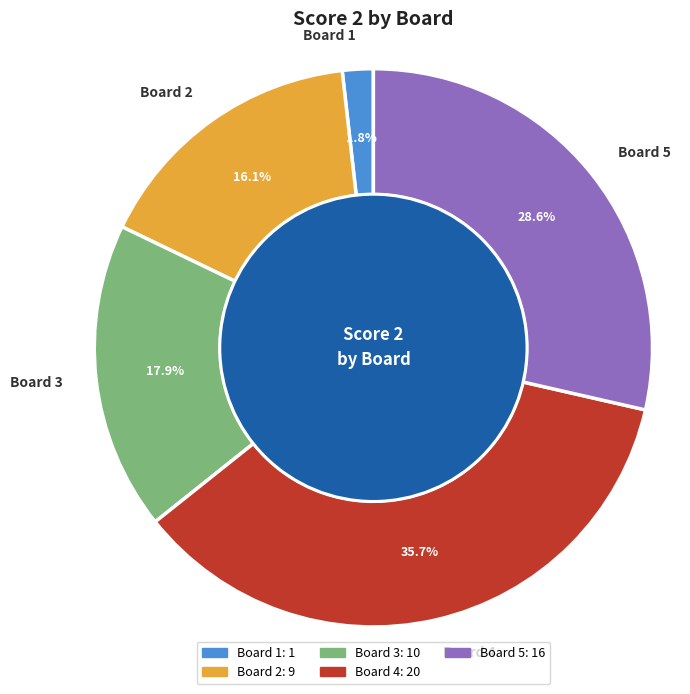

To the nearest percent, what portion does Board 5 represent?

29%